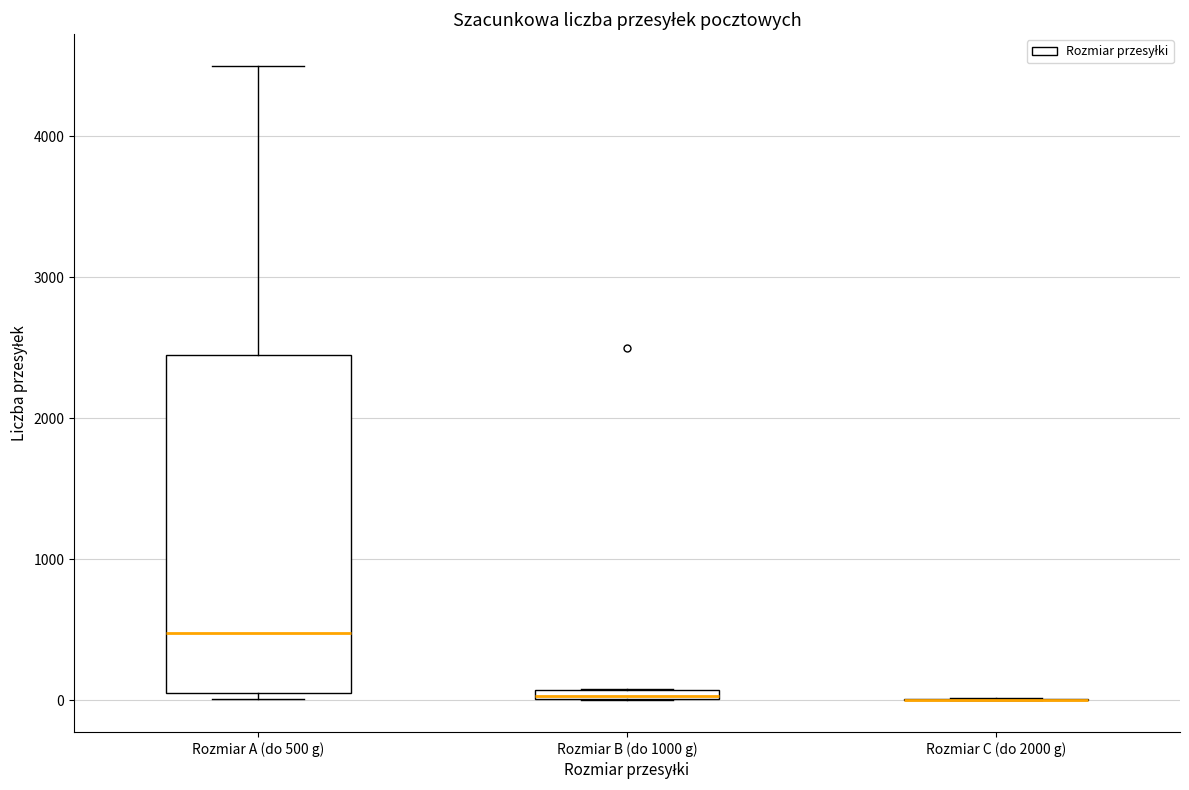

Which box is the tallest, from its lower edge to its upper edge?

Rozmiar A (do 500 g)